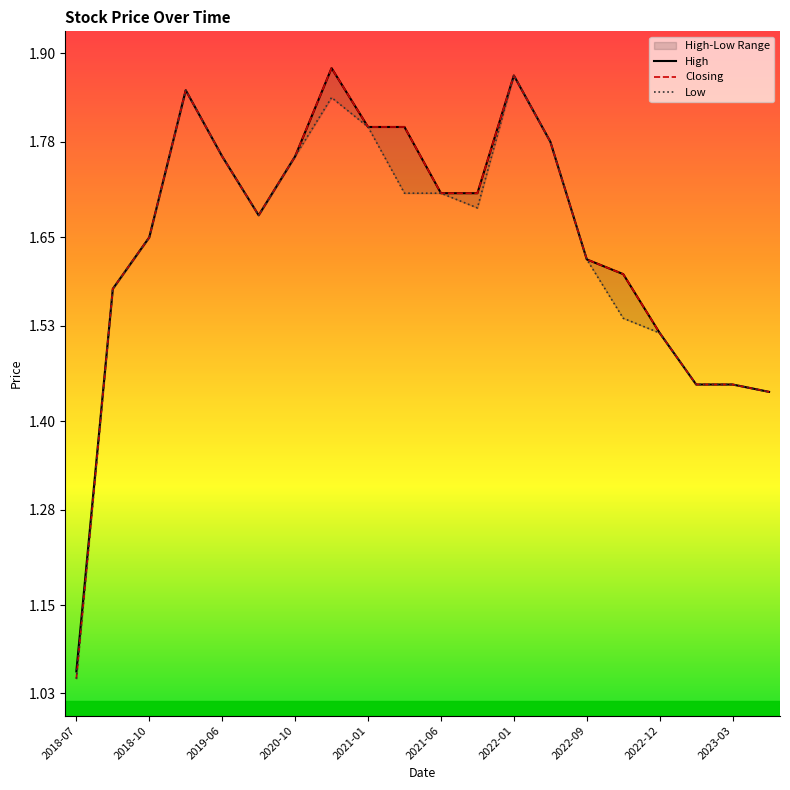

True or false: Closing and Low intersect in this chart.

False